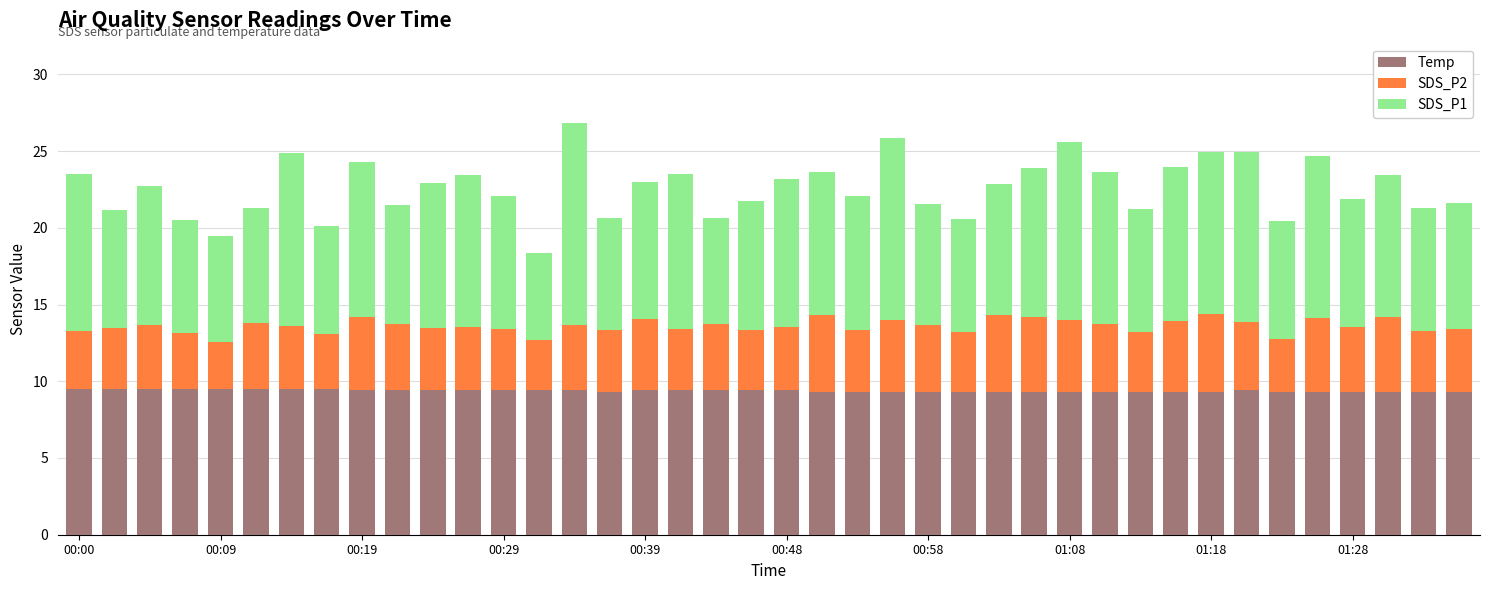

What is the minimum value for Temp?

9.3